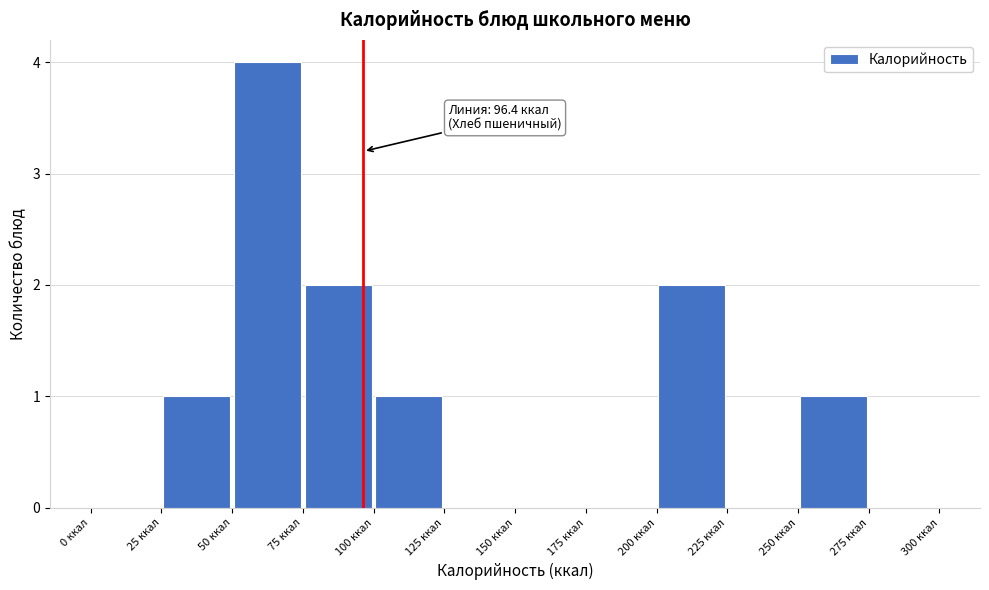

Which range on the x-axis has the tallest bar?

50 to 75